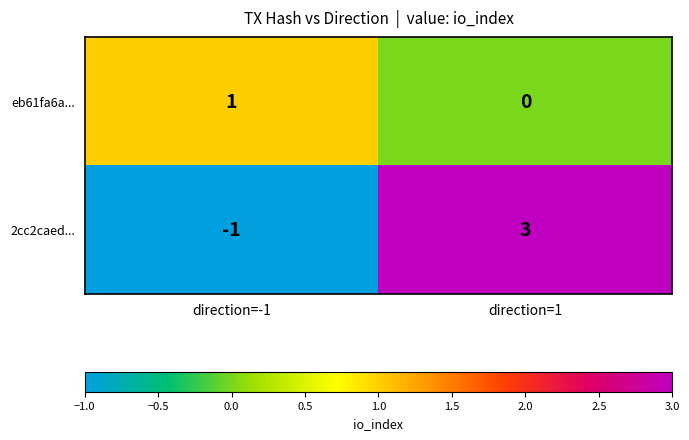

Which series has the largest range (max minus min)?

2cc2caed...